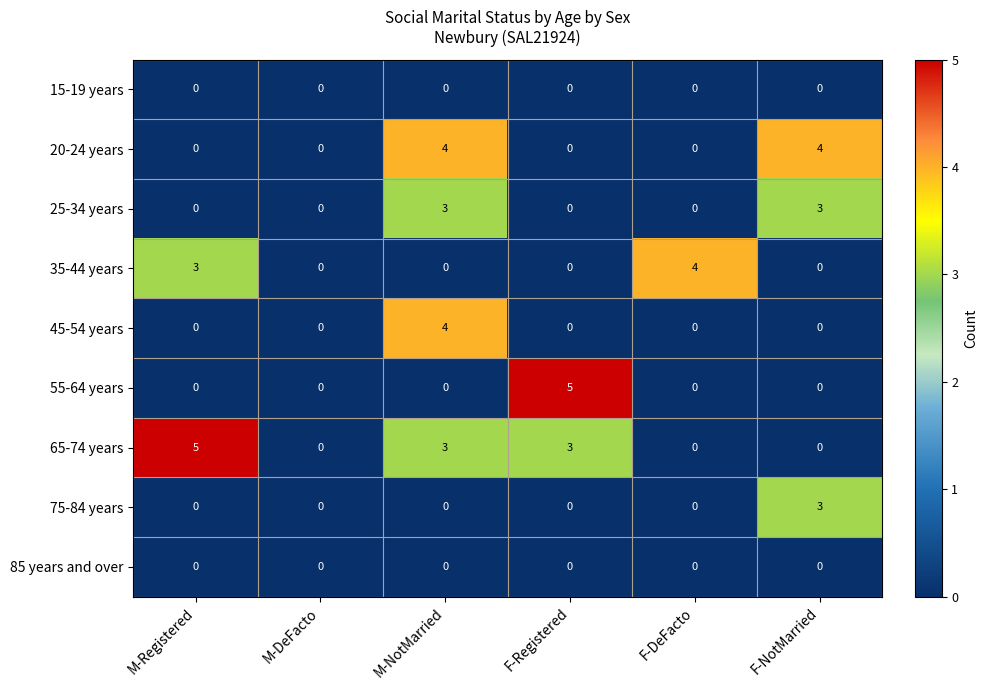

Which series has the largest total across all categories?

65-74 years